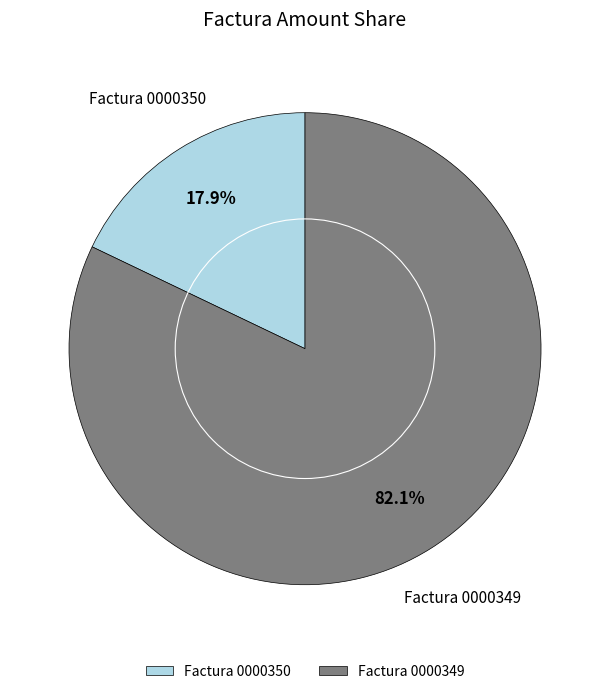

Approximately how many times larger is the value at Factura 0000349 compared to Factura 0000350?

4.6